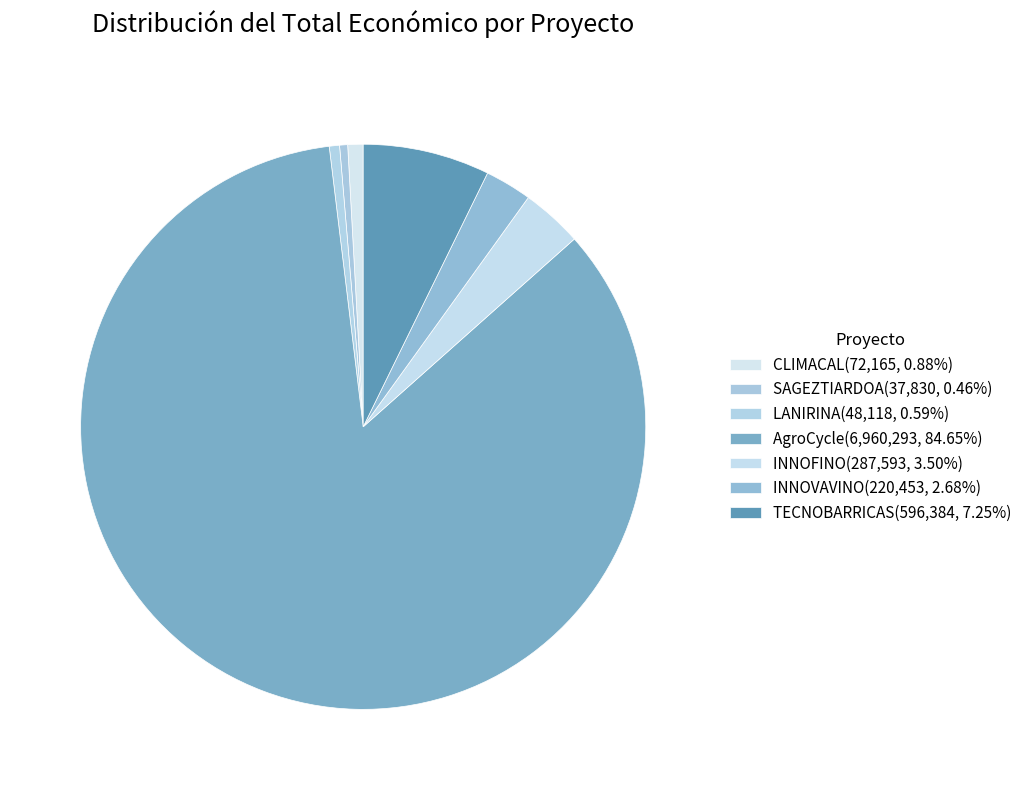

Count the number of slices in the pie.

7